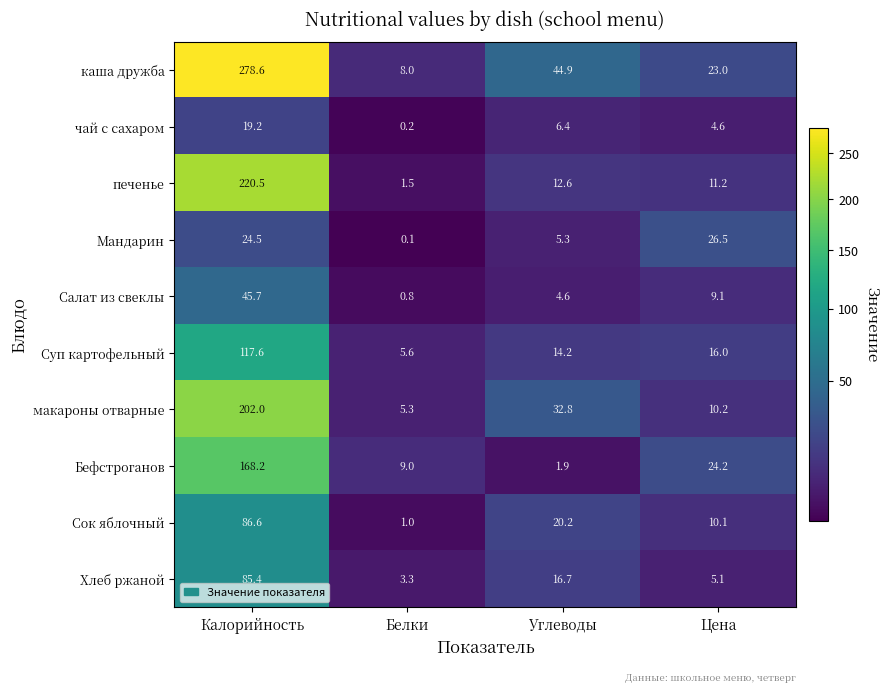

How many data points in Сок яблочный are less than 20?

2